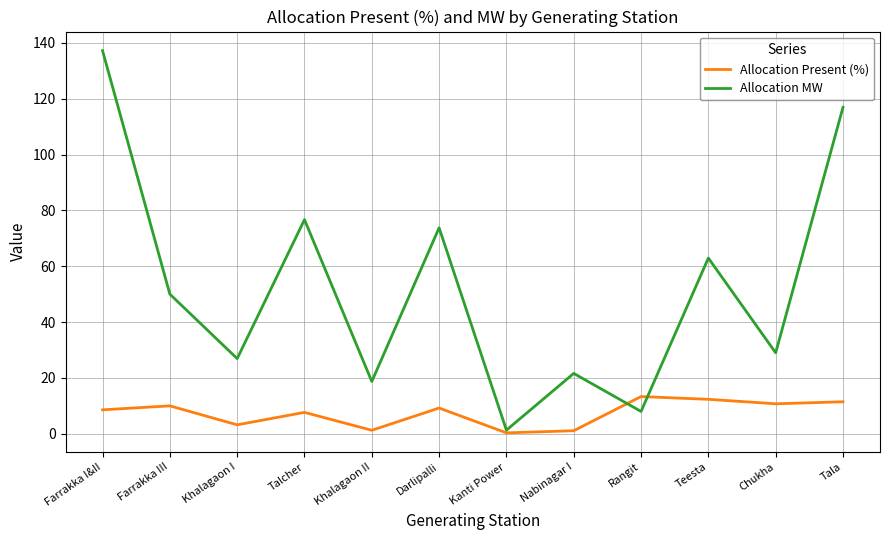

Read the Allocation MW value at Rangit.

8.0